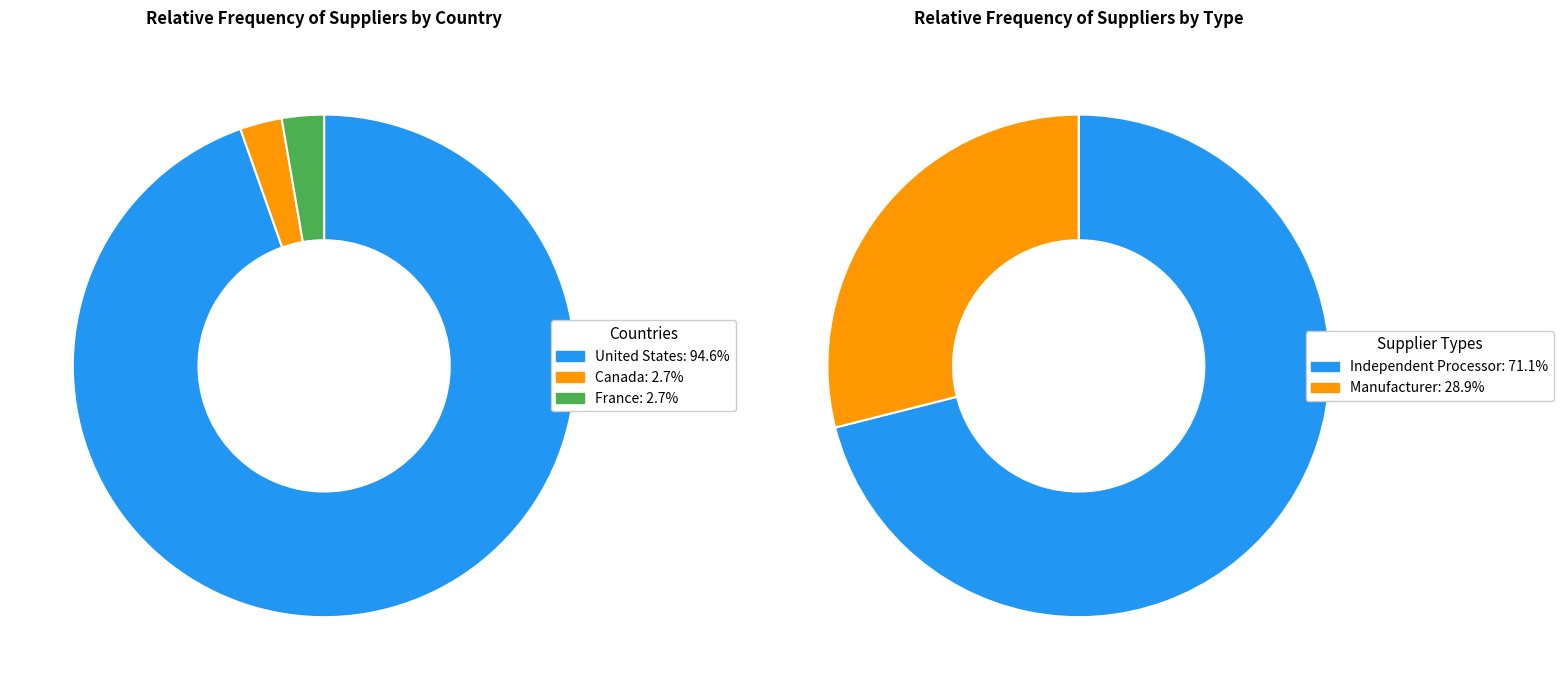

Rank the categories by value from highest to lowest.

United States, Canada, France